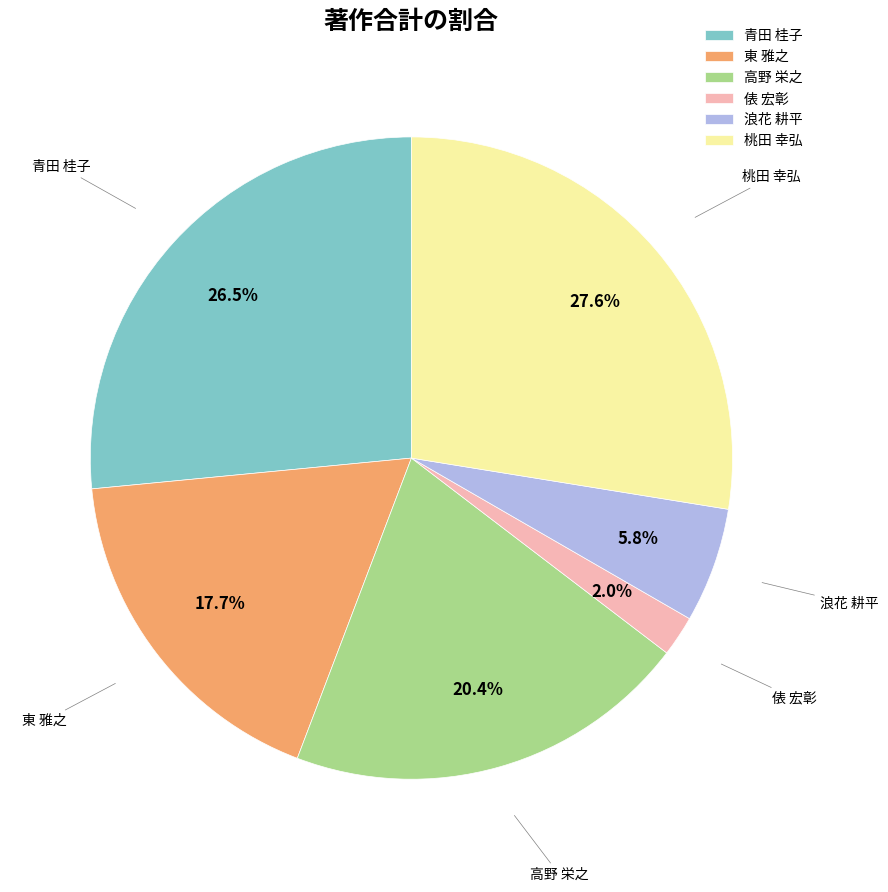

What portion of the pie excludes 浪花 耕平?

94.2%